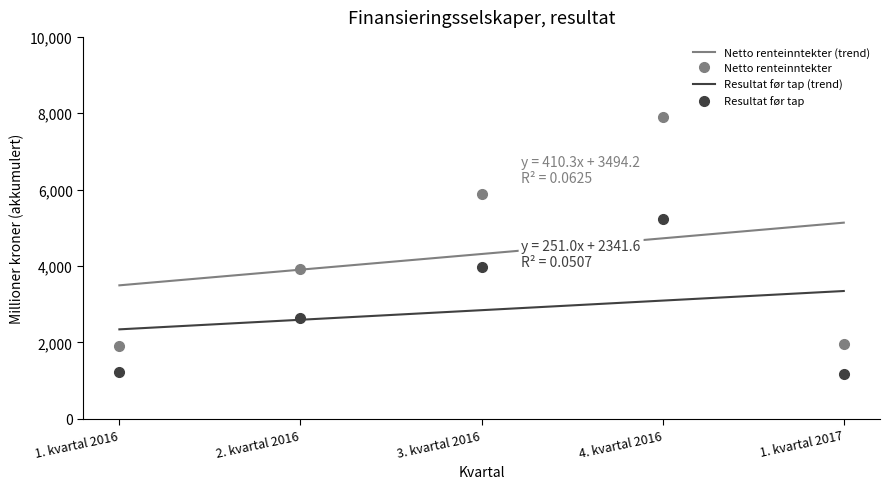

Rank the series at 1. kvartal 2016 from lowest to highest value.

Resultat før tap, Netto renteinntekter